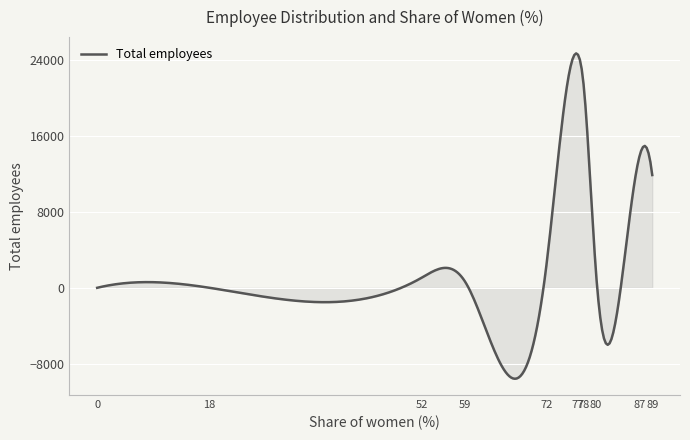

What is the greatest value displayed?

24712.8